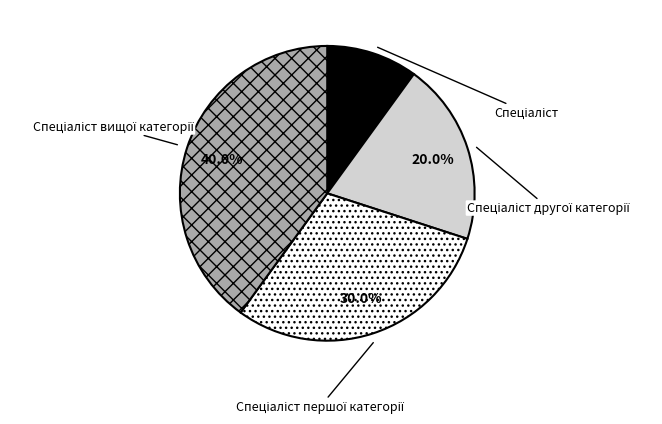

Which category has the smallest portion of the pie?

Спеціаліст